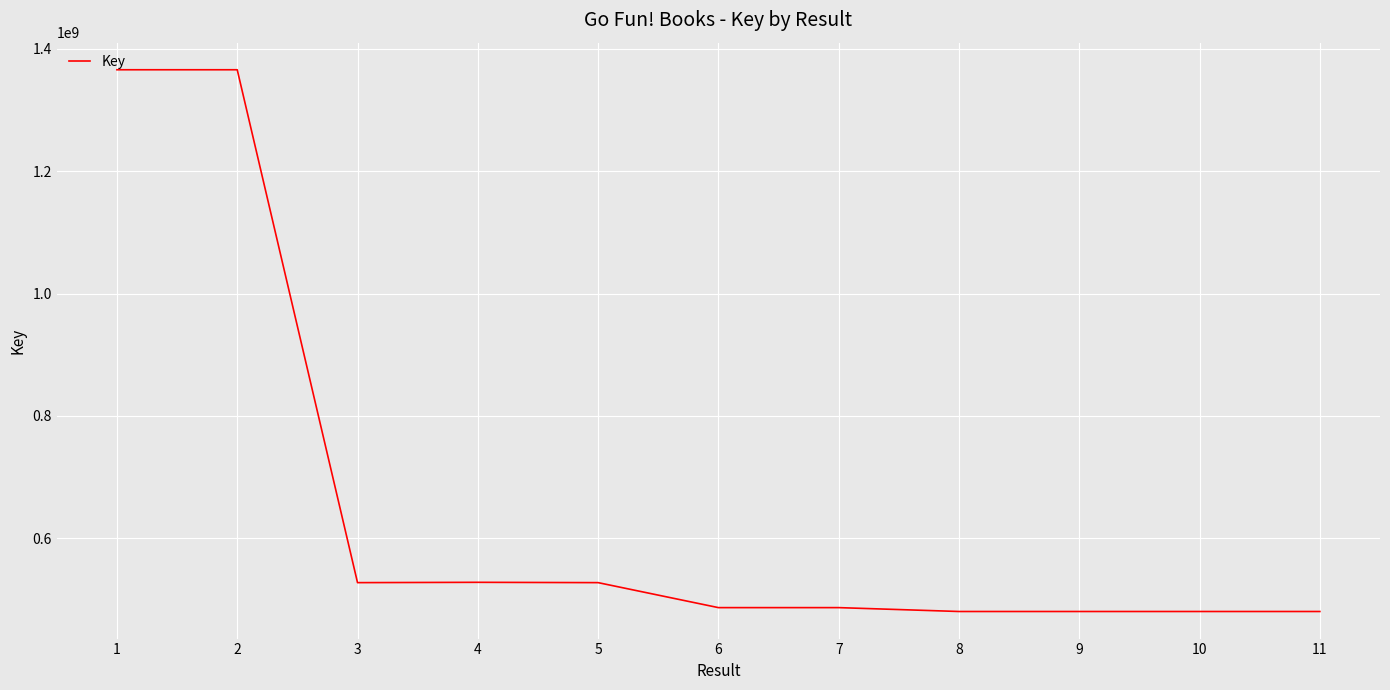

Read the value at 9, to the nearest 10.

480226270